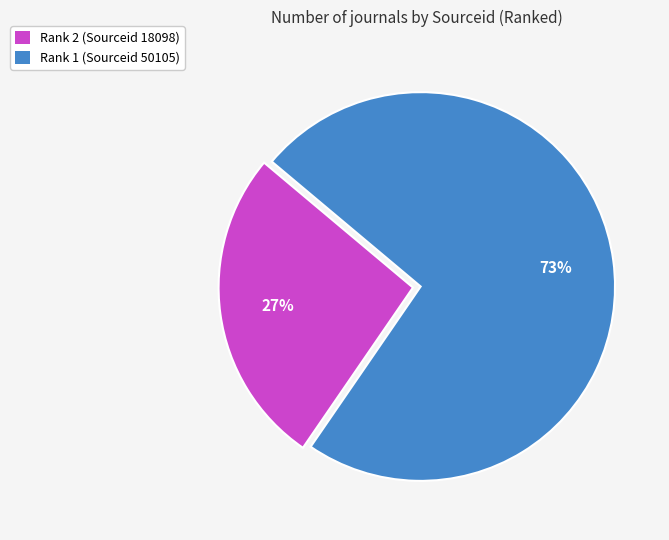

To the nearest percent, what is the combined percentage of Rank 1 (Sourceid 50105) and Rank 2 (Sourceid 18098)?

100%